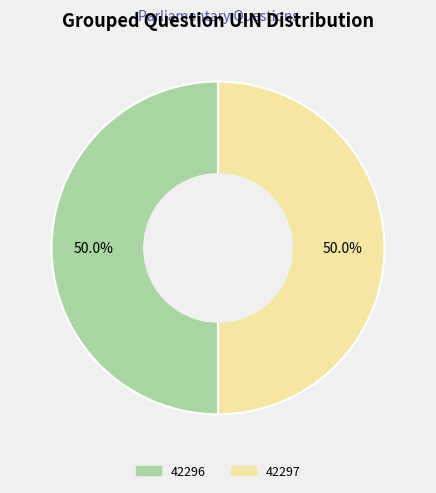

To the nearest percent, what portion does 42297 represent?

50%